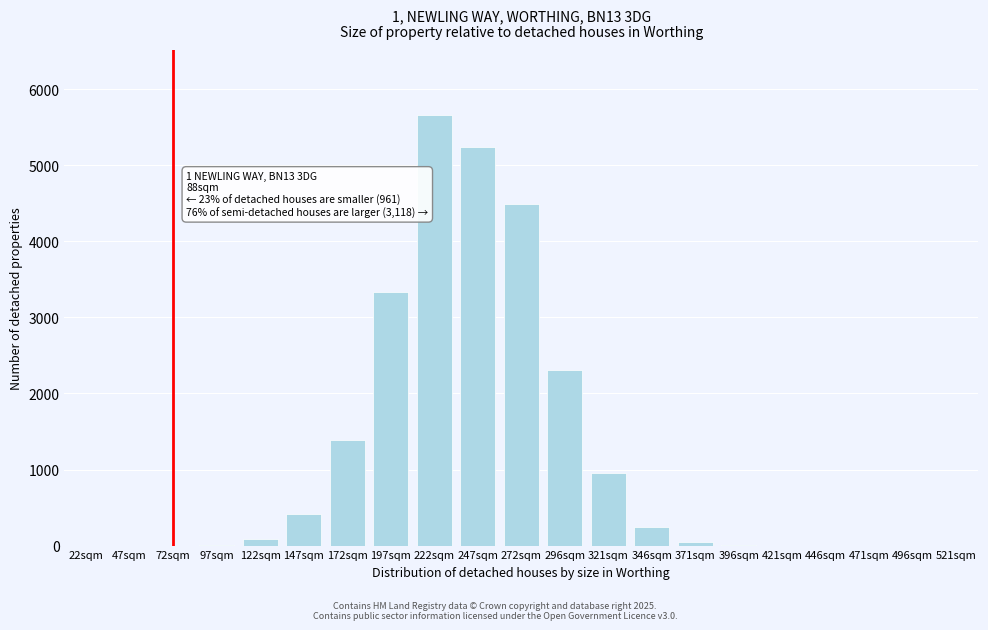

Which label corresponds to the largest value in the chart?

222sqm